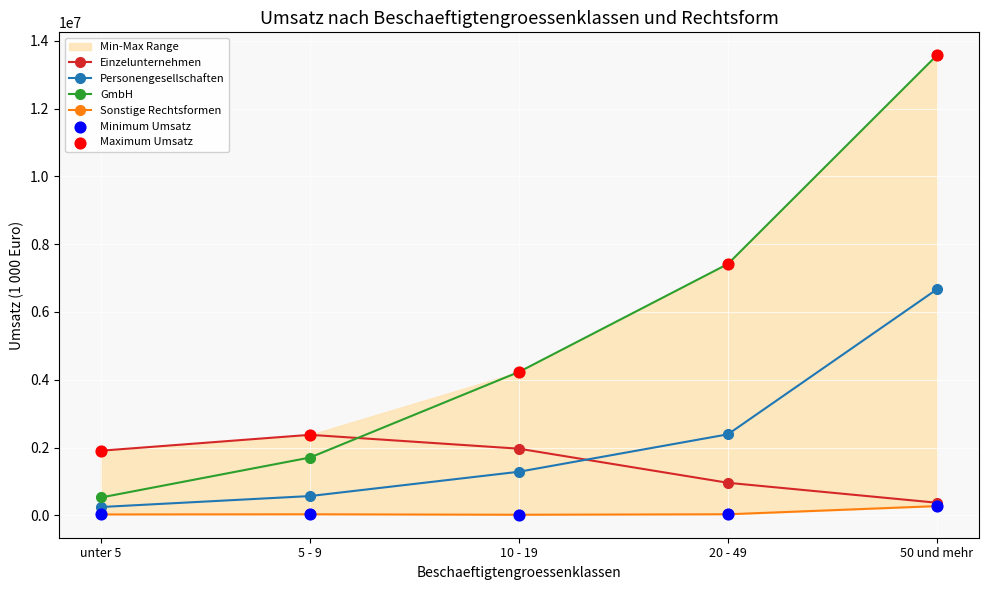

Which series reaches the minimum Y coordinate?

Sonstige Rechtsformen